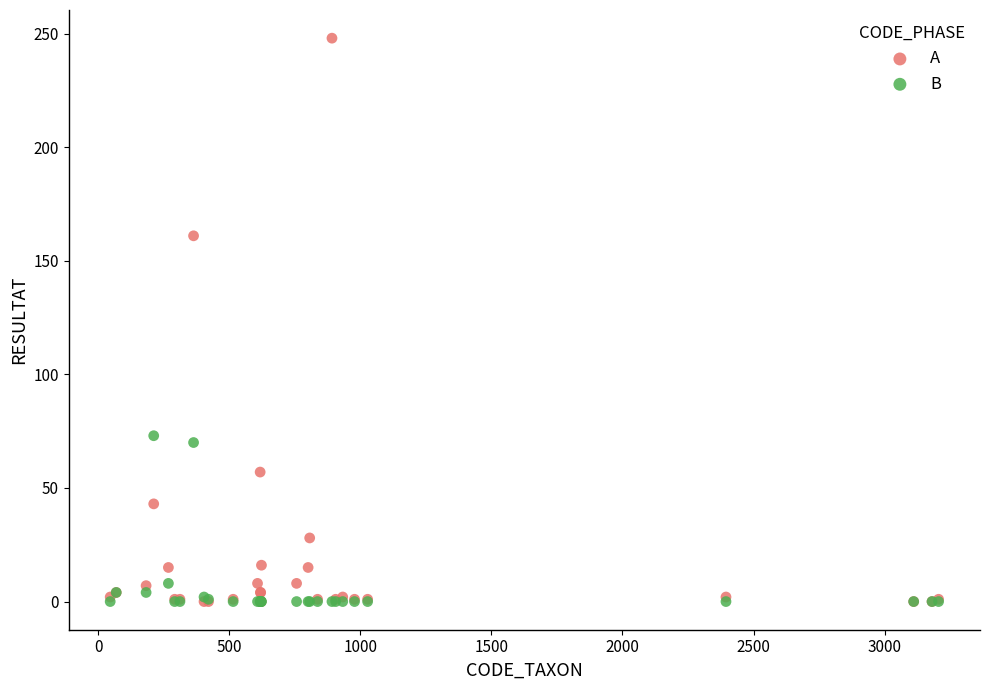

In the A series, what Y value is closest to 124?

161